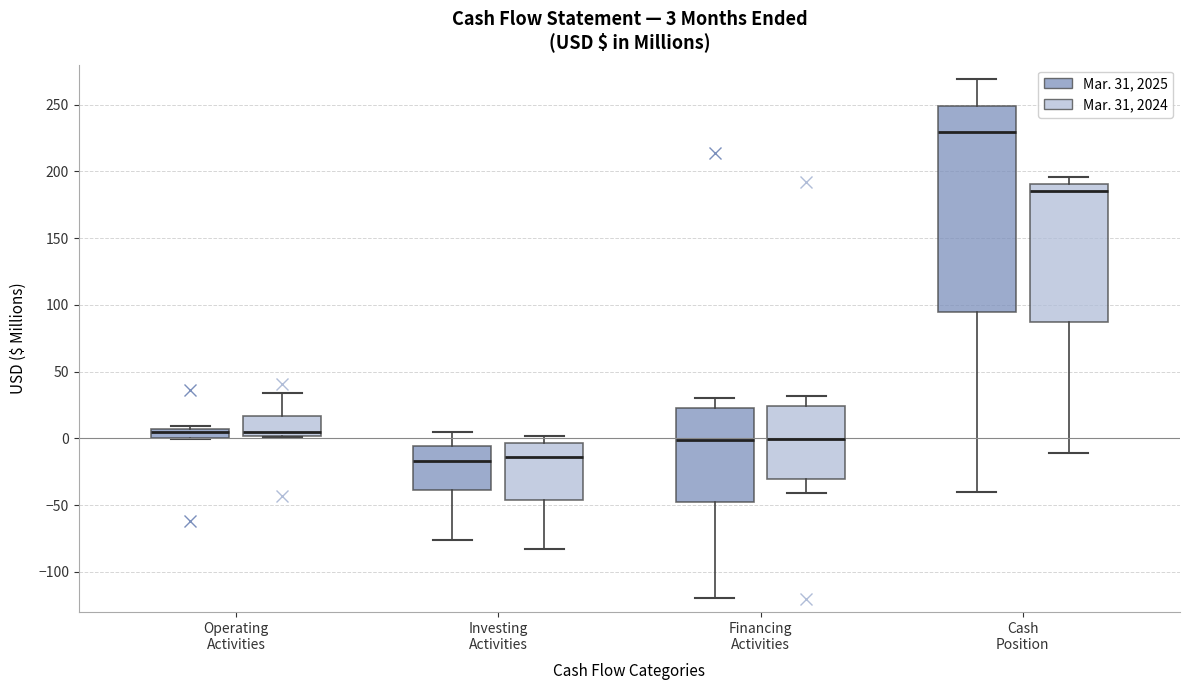

Comparing the boxes themselves (not the whiskers), which one is the tallest?

Cash Position (Mar. 31, 2025)